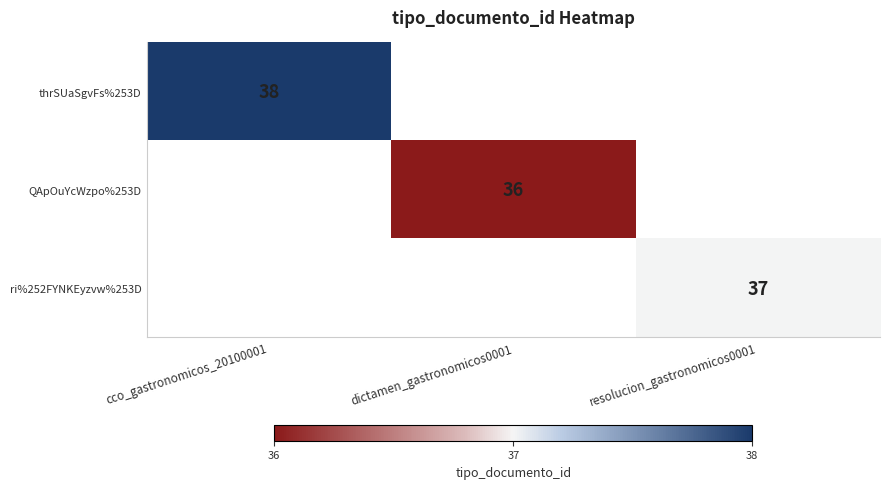

The value of ri%252FYNKEyzvw%253D at resolucion_gastronomicos0001 is 24. True or false?

False